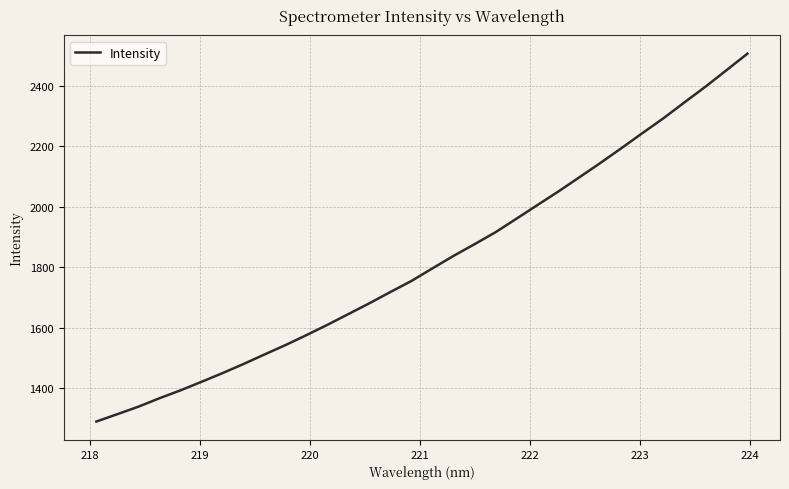

Reading left to right, extract all data points from this chart.

1288.7	1313.1	1337.8	1365.8	1391.9	1420.1	1449.0	1479.2	1510.8	1541.9	1575.0	1609.2	1644.9	1680.6	1717.9	1754.5	1796.2	1837.4	1876.0	1915.7	1960.6	2005.9	2050.9	2098.0	2145.3	2194.1	2244.0	2293.1	2345.7	2397.5	2452.0	2506.8